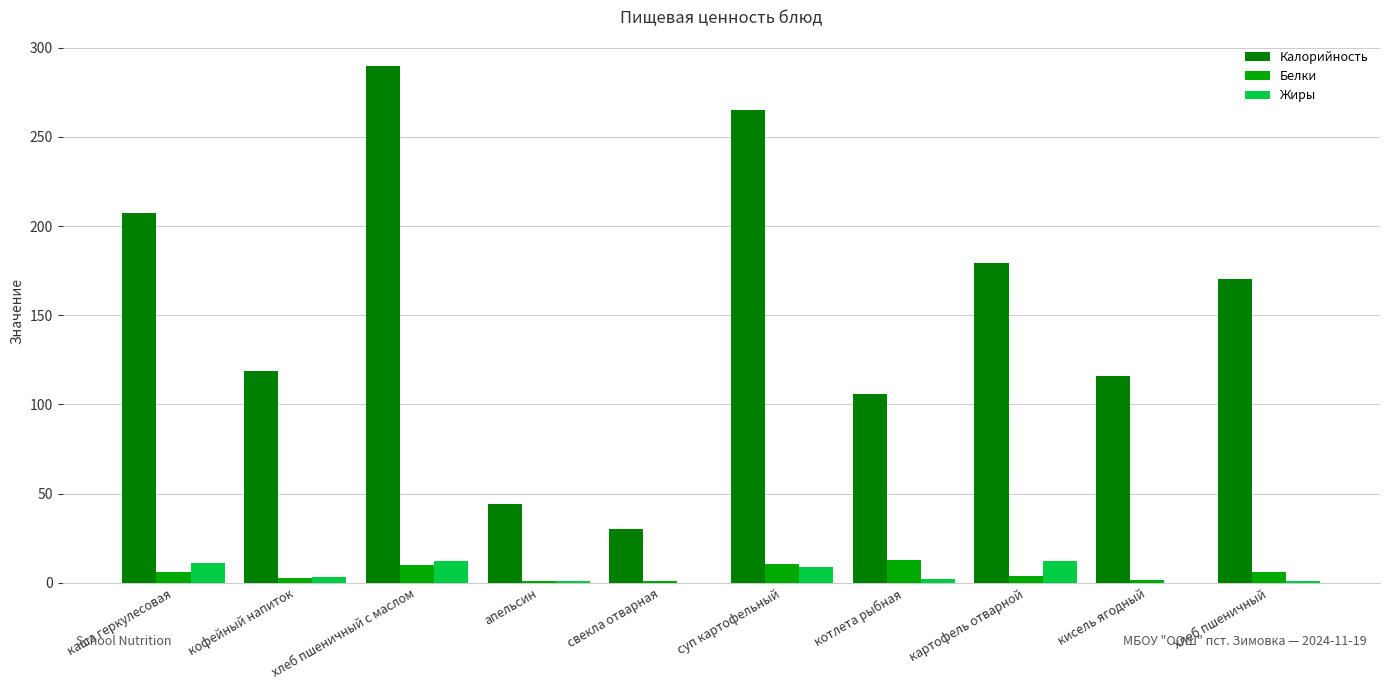

Are the bars grouped side by side (vs. stacked)?

Yes